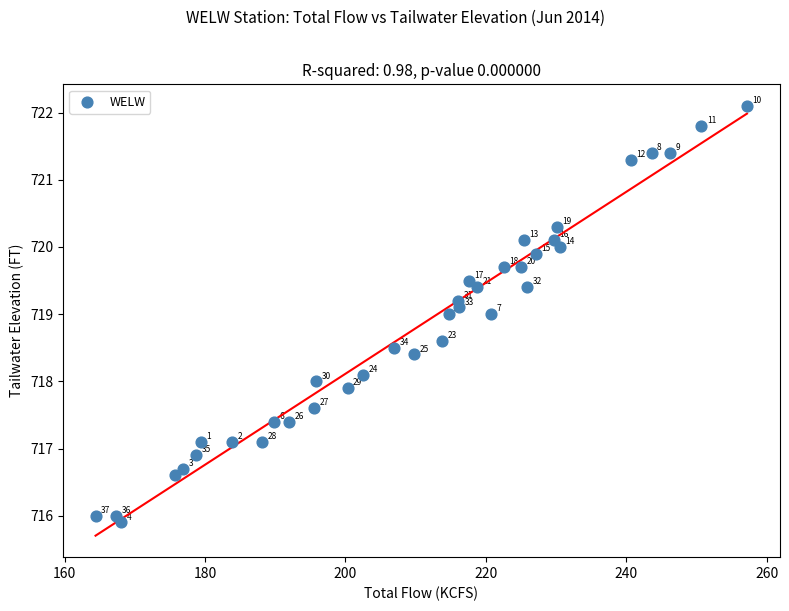

What Y value in the scatter plot is closest to 719?

719.0